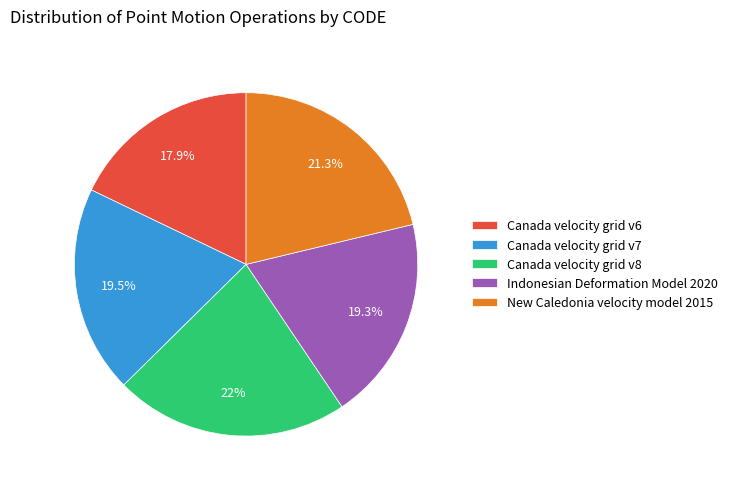

Is it true that Canada velocity grid v6 is 18% of the pie?

True